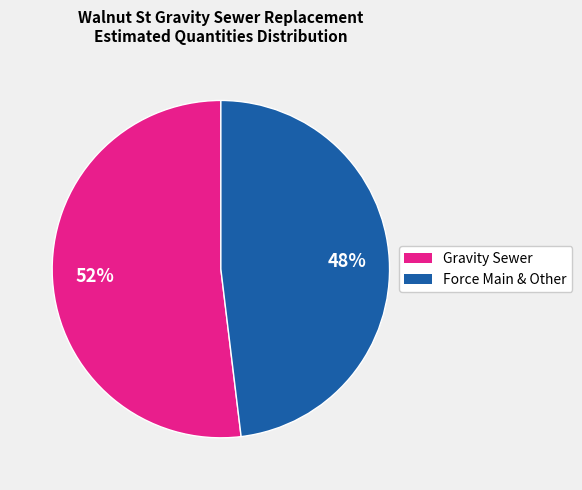

Does any single category account for the majority?

Yes